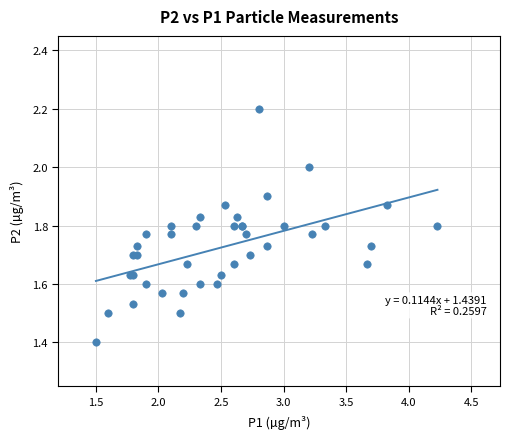

What Y value in the scatter plot is closest to 1?

1.4